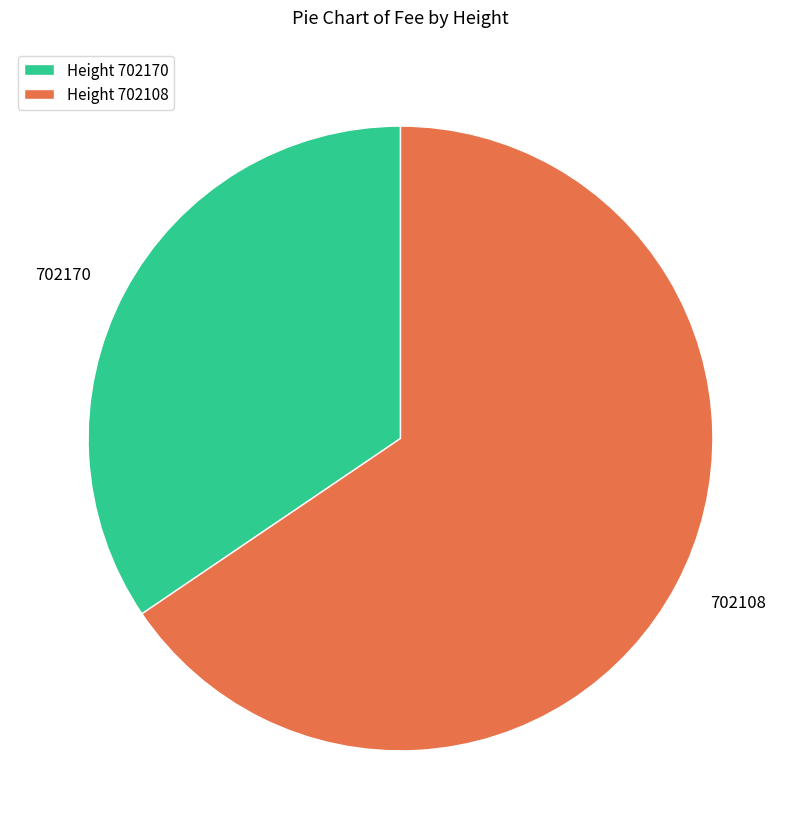

What is the smallest slice in the pie chart?

702170